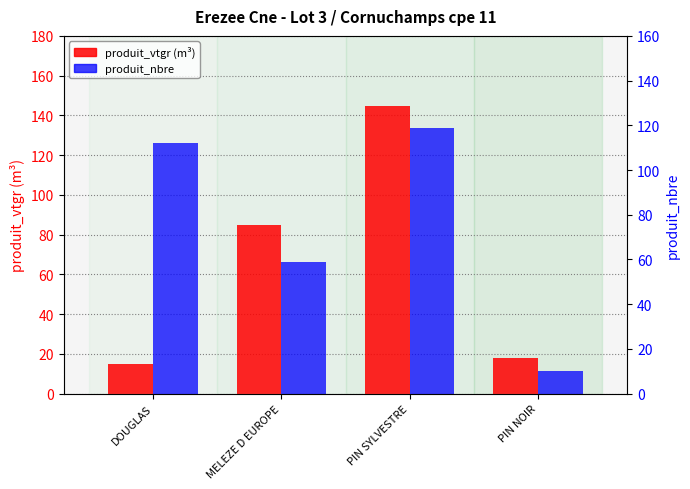

The produit_vtgr series shows 6.8 at DOUGLAS. True or false?

False